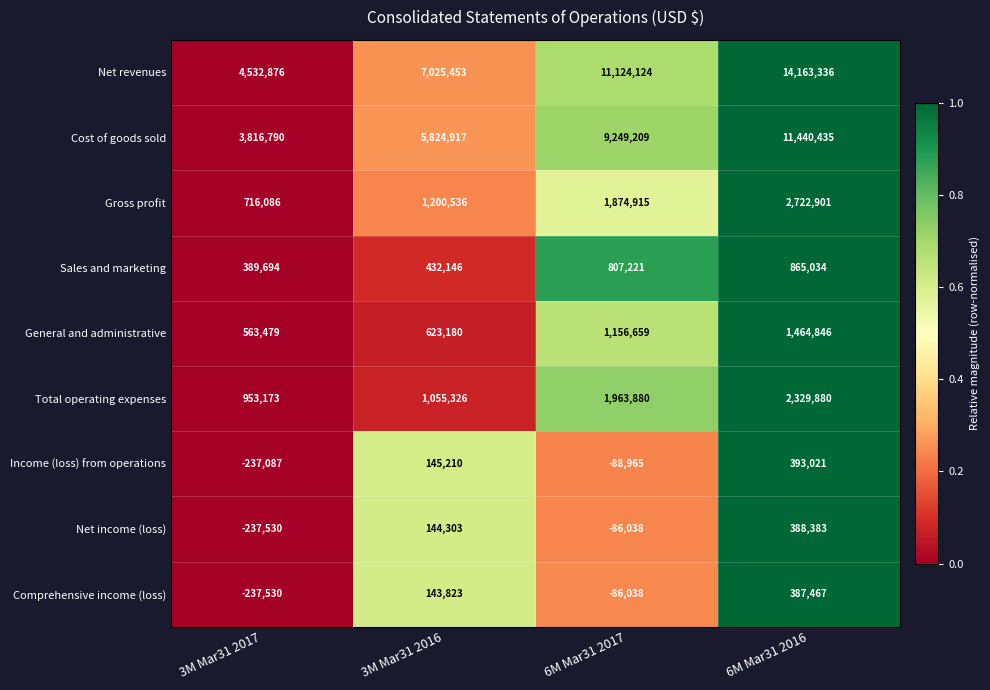

What is the sum of the Sales and marketing values at 6M Mar31 2016 and 3M Mar31 2017?

1254728